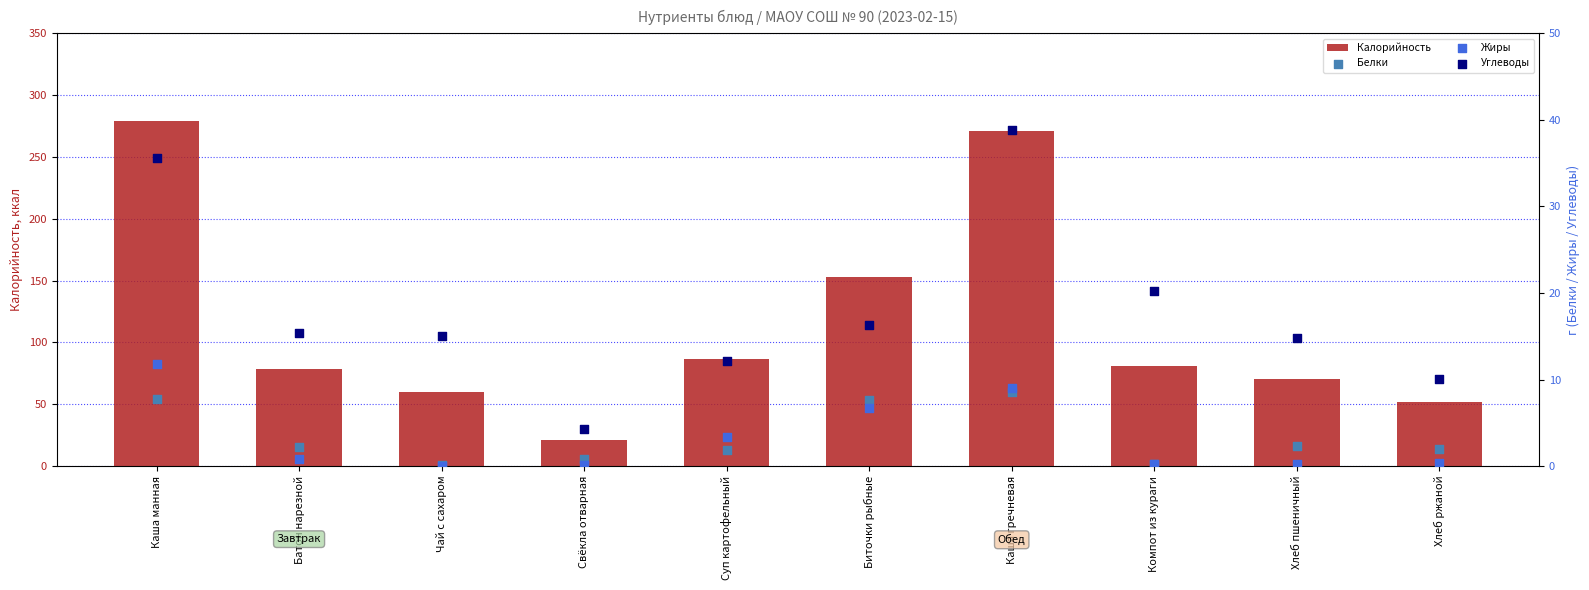

Is the value of Белки at Каша манная greater than the value of Калорийность at Свёкла отварная?

No